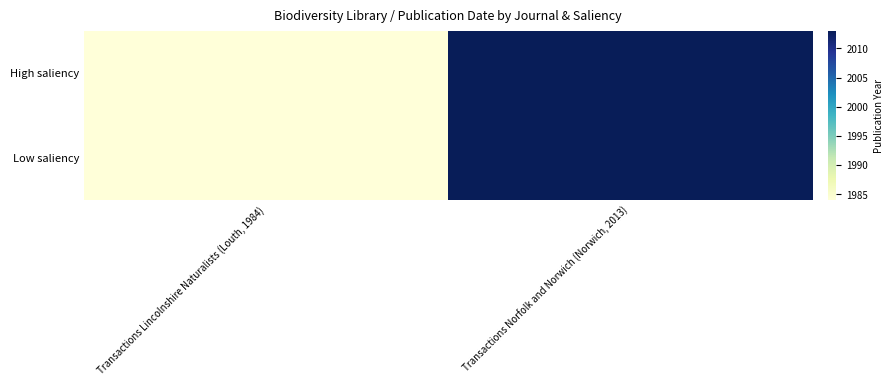

Which category has the highest value across all series?

Transactions Norfolk and Norwich (Norwich, 2013)